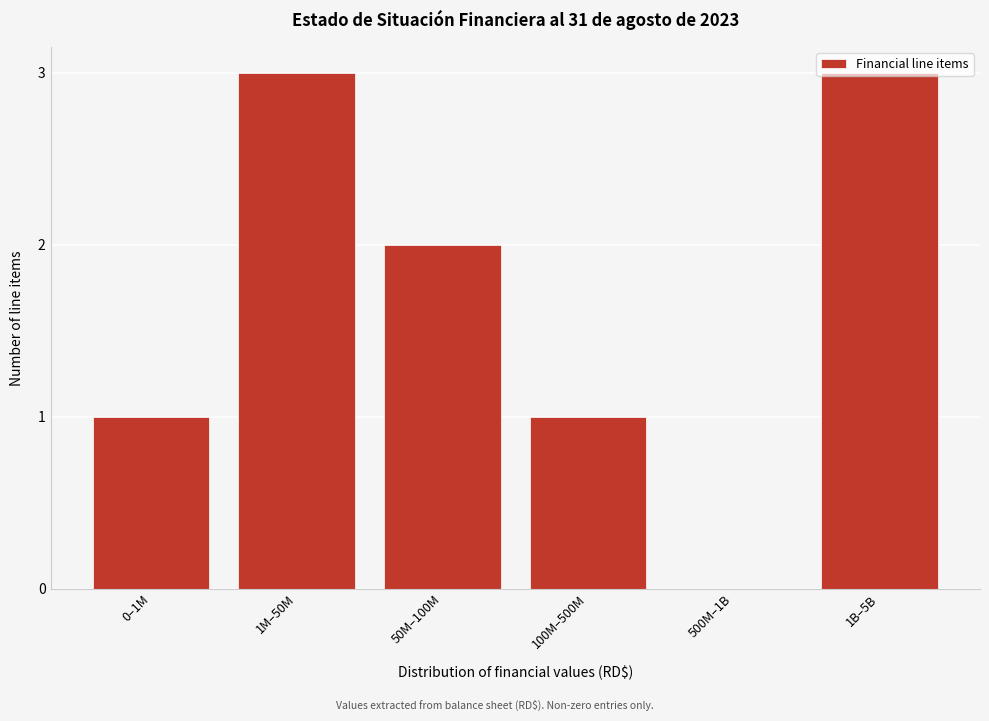

What is the sum of all values?

10